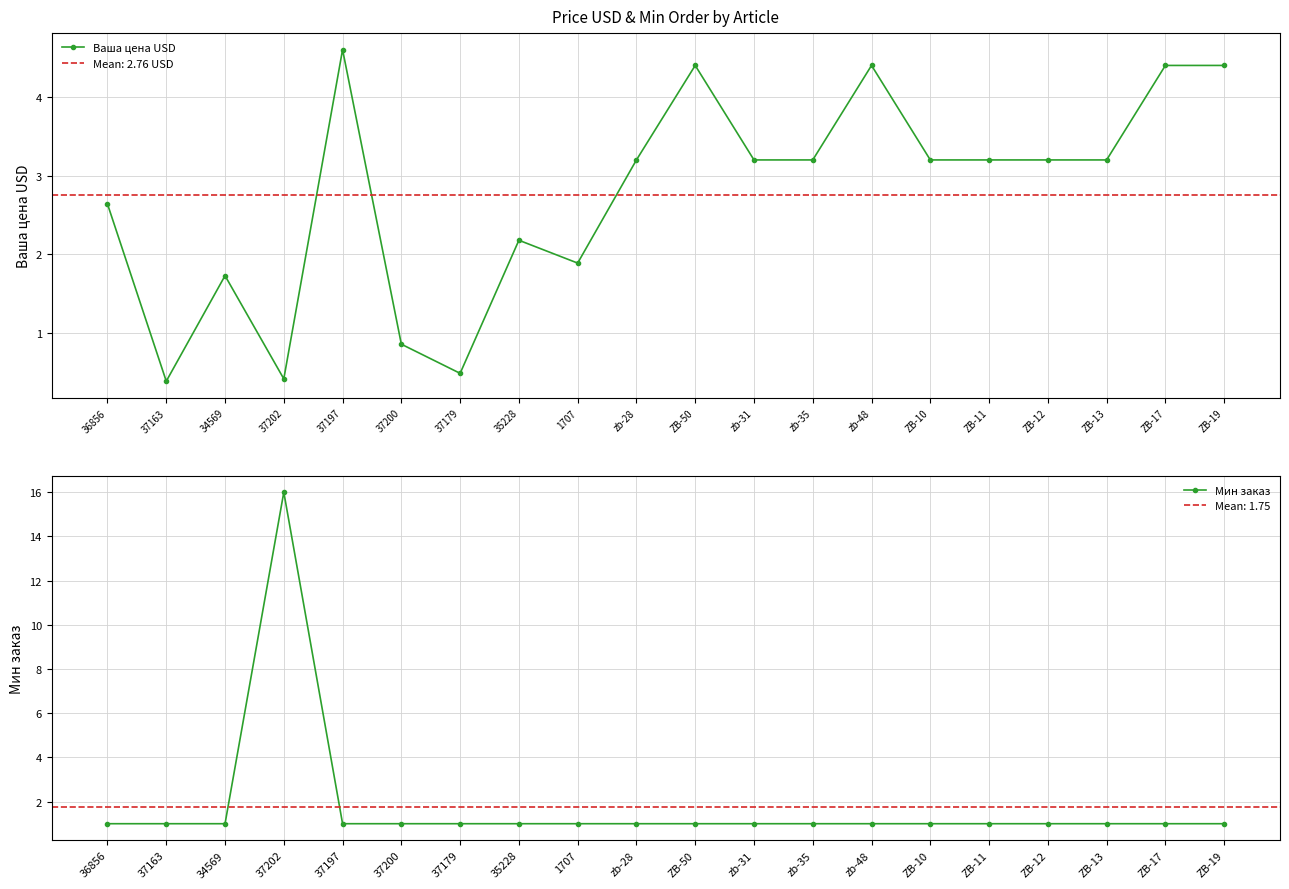

What is the sum of all Ваша цена USD values?

55.2